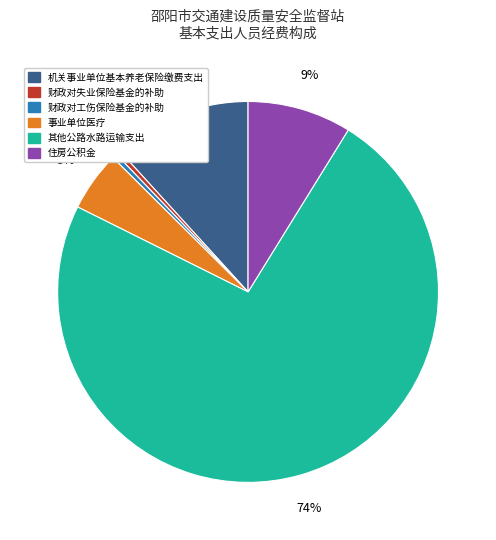

What is the majority slice?

其他公路水路运输支出